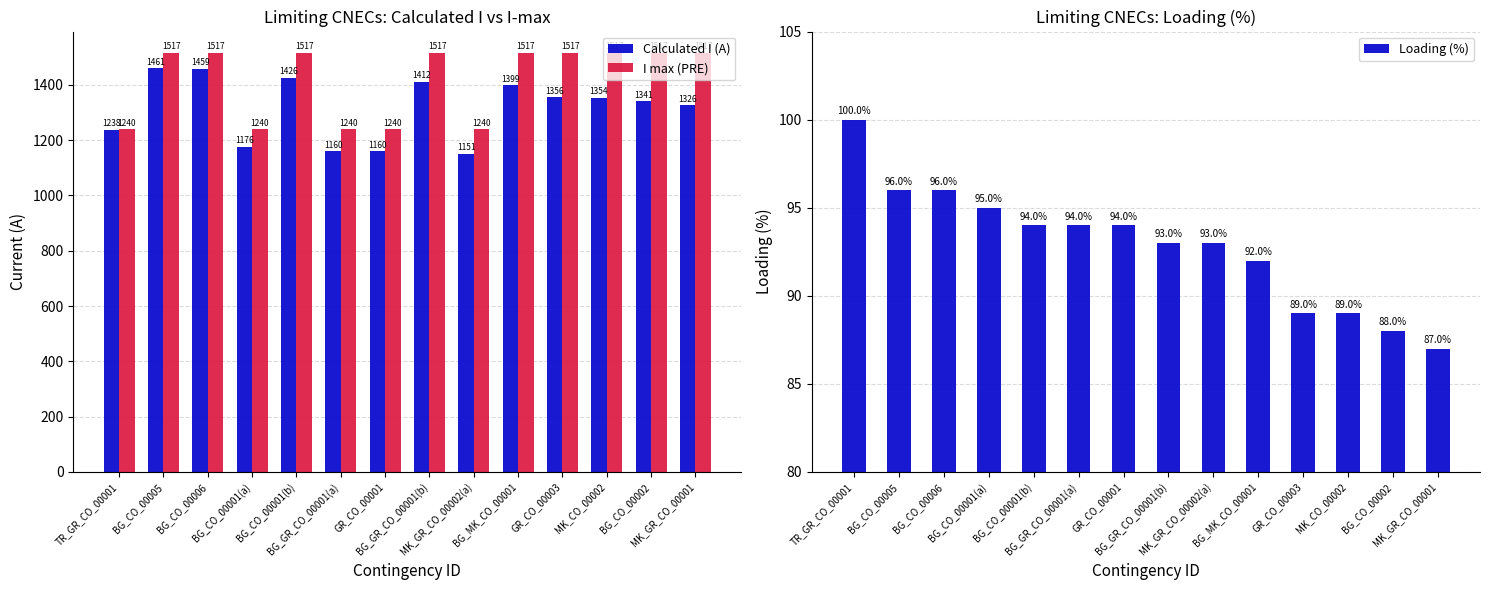

Are the bars horizontal?

No